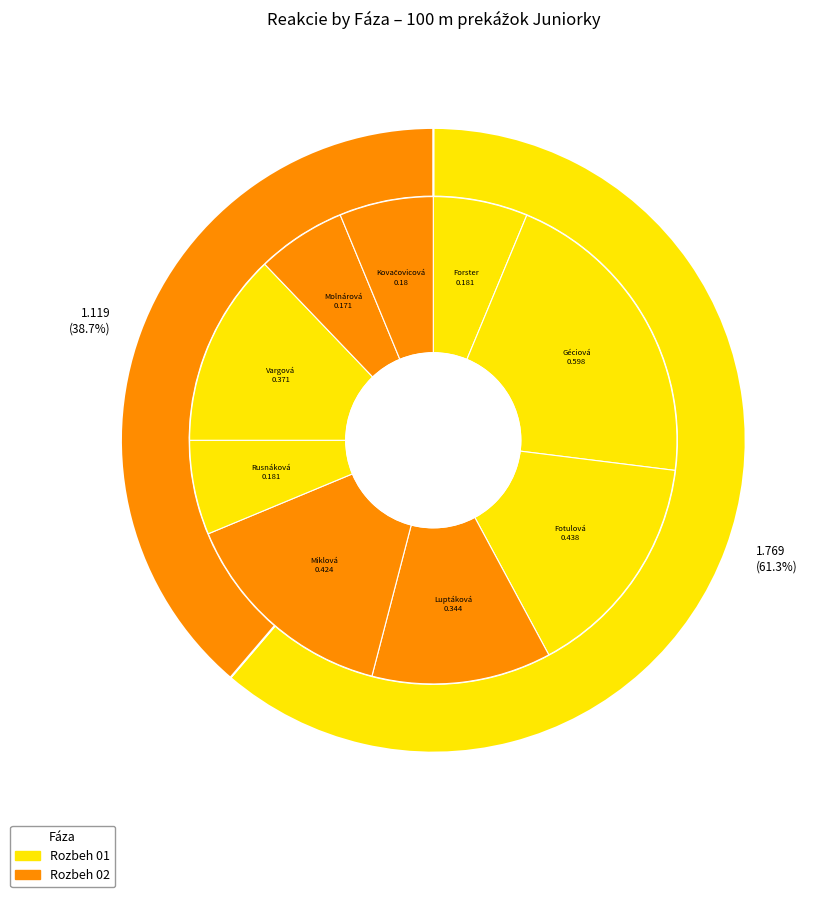

Count the number of slices in the pie.

9